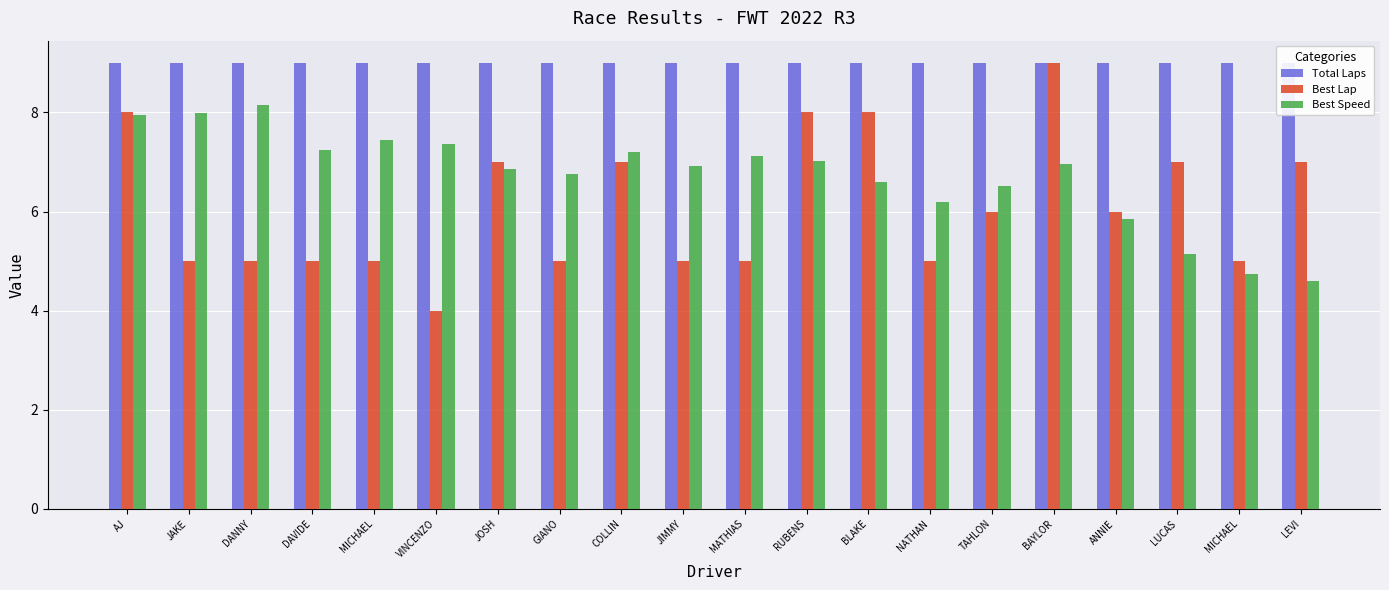

Reading left to right, extract all data points from this chart.

Total Laps: AJ=9.0	JAKE=9.0	DANNY=9.0	DAVIDE=9.0	MICHAEL=9.0	VINCENZO=9.0	JOSH=9.0	GIANO=9.0	COLLIN=9.0	JIMMY=9.0	MATHIAS=9.0	RUBENS=9.0	BLAKE=9.0	NATHAN=9.0	TAHLON=9.0	BAYLOR=9.0	ANNIE=9.0	LUCAS=9.0	MICHAEL=9.0	LEVI=9.0
Best Lap: AJ=8.0	JAKE=5.0	DANNY=5.0	DAVIDE=5.0	MICHAEL=5.0	VINCENZO=4.0	JOSH=7.0	GIANO=5.0	COLLIN=7.0	JIMMY=5.0	MATHIAS=5.0	RUBENS=8.0	BLAKE=8.0	NATHAN=5.0	TAHLON=6.0	BAYLOR=9.0	ANNIE=6.0	LUCAS=7.0	MICHAEL=5.0	LEVI=7.0
Best Speed: AJ=8.0	JAKE=8.0	DANNY=8.2	DAVIDE=7.2	MICHAEL=7.4	VINCENZO=7.4	JOSH=6.9	GIANO=6.8	COLLIN=7.2	JIMMY=6.9	MATHIAS=7.1	RUBENS=7.0	BLAKE=6.6	NATHAN=6.2	TAHLON=6.5	BAYLOR=7.0	ANNIE=5.8	LUCAS=5.1	MICHAEL=4.7	LEVI=4.6